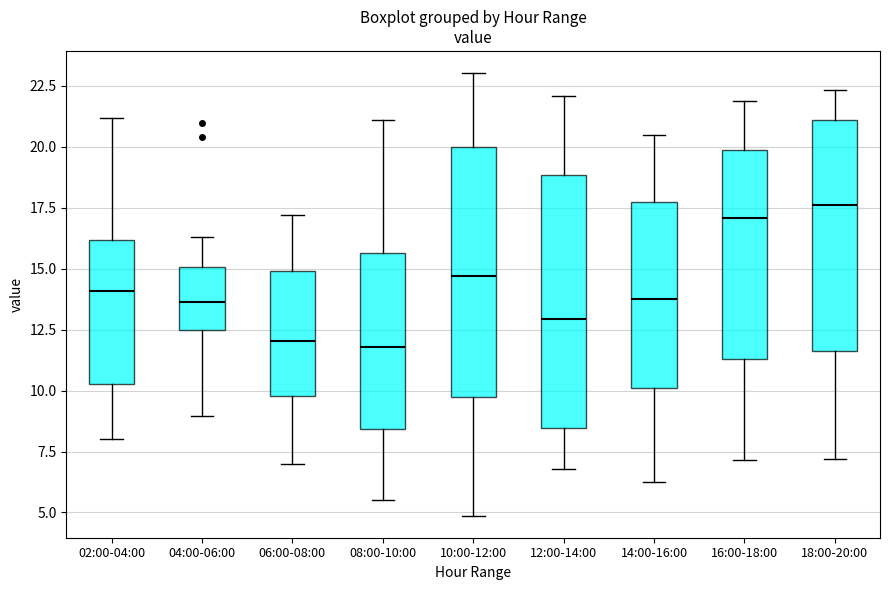

Reading left to right, transcribe this box plot: for each box, give where its median line is, the range the box spans, and where its two whiskers end, as read against the y-axis. The values are not printed on the chart, so give them approximately, as read against the axis.

02:00-04:00: median 14.0, box 10.5 to 16.0, whiskers 8.0 to 21.0
04:00-06:00: median 13.5, box 12.5 to 15.0, whiskers 9.0 to 16.5
06:00-08:00: median 12.0, box 10.0 to 15.0, whiskers 7.0 to 17.0
08:00-10:00: median 12.0, box 8.5 to 15.5, whiskers 5.5 to 21.0
10:00-12:00: median 14.5, box 10.0 to 20.0, whiskers 5.0 to 23.0
12:00-14:00: median 13.0, box 8.5 to 19.0, whiskers 7.0 to 22.0
14:00-16:00: median 14.0, box 10.0 to 17.5, whiskers 6.0 to 20.5
16:00-18:00: median 17.0, box 11.5 to 20.0, whiskers 7.0 to 22.0
18:00-20:00: median 17.5, box 11.5 to 21.0, whiskers 7.0 to 22.5